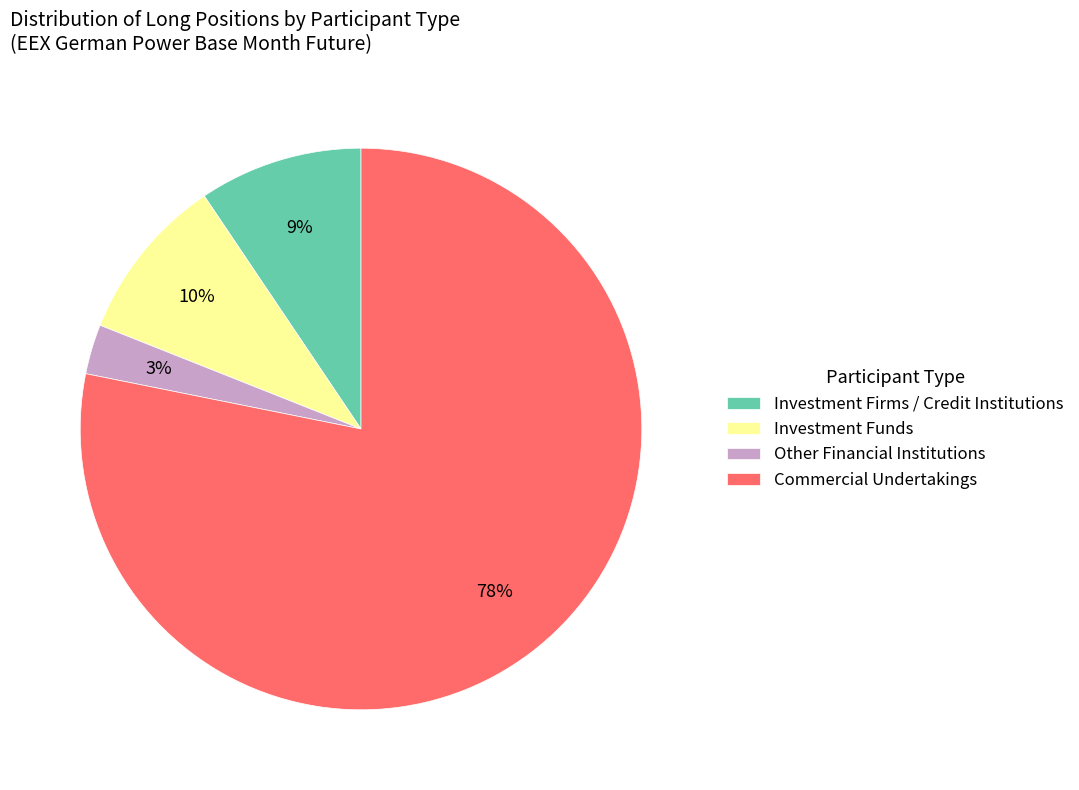

Does any single category account for the majority?

Yes